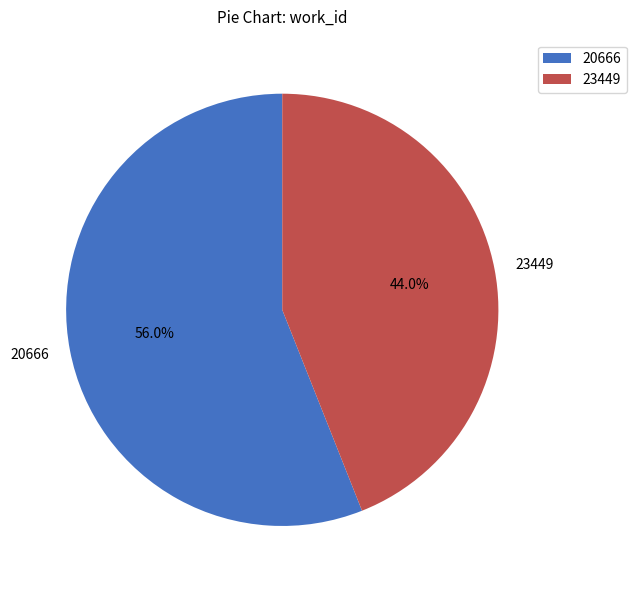

Count the number of slices in the pie.

2